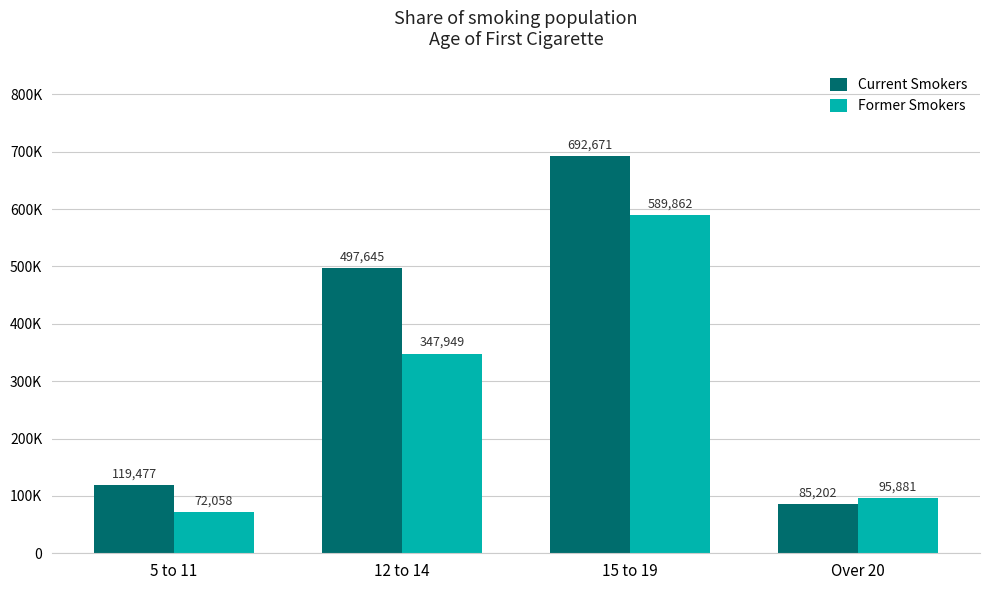

At which label does Former Smokers first exceed 347949?

15 to 19